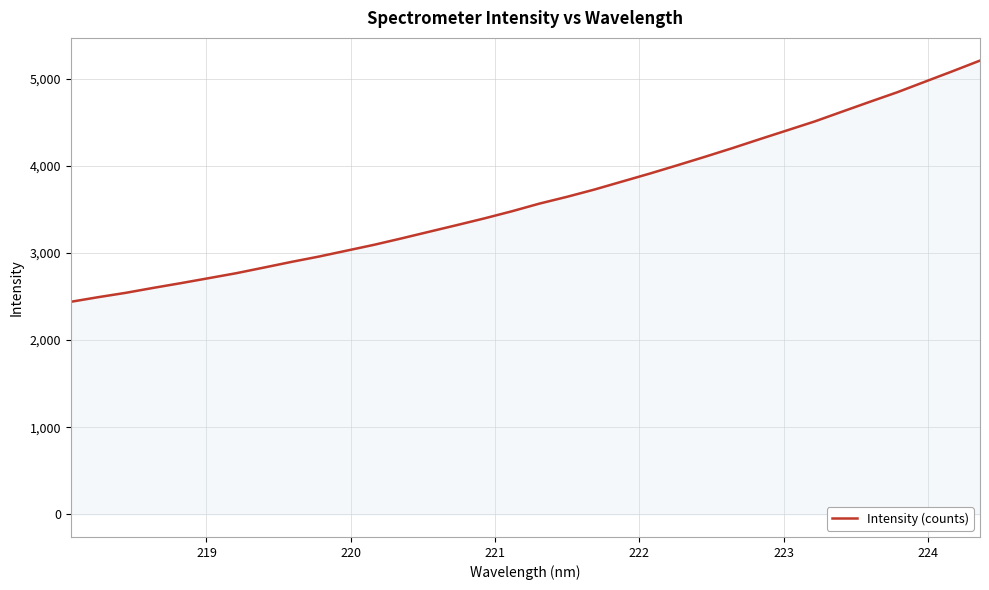

What is the greatest value displayed?

5207.5